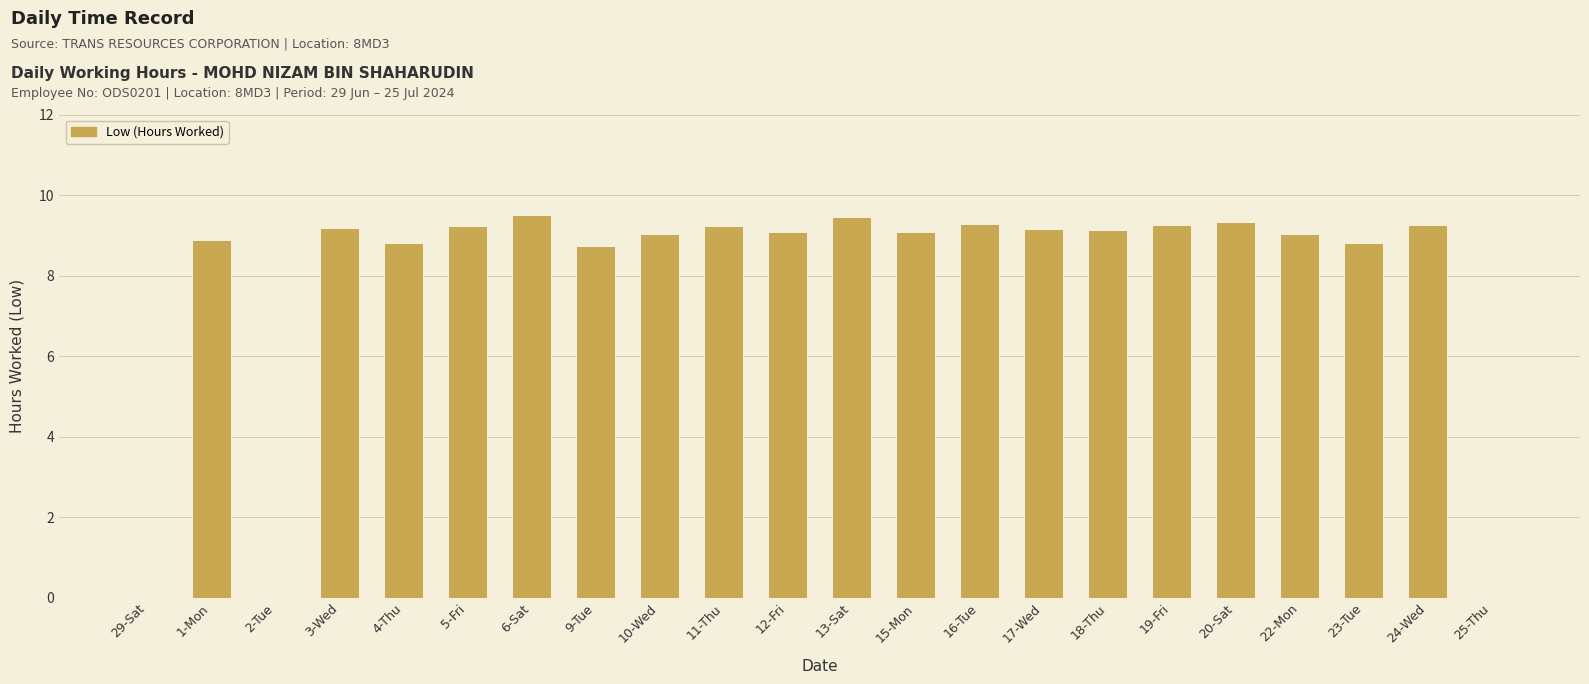

What is the sum of all values?

173.4